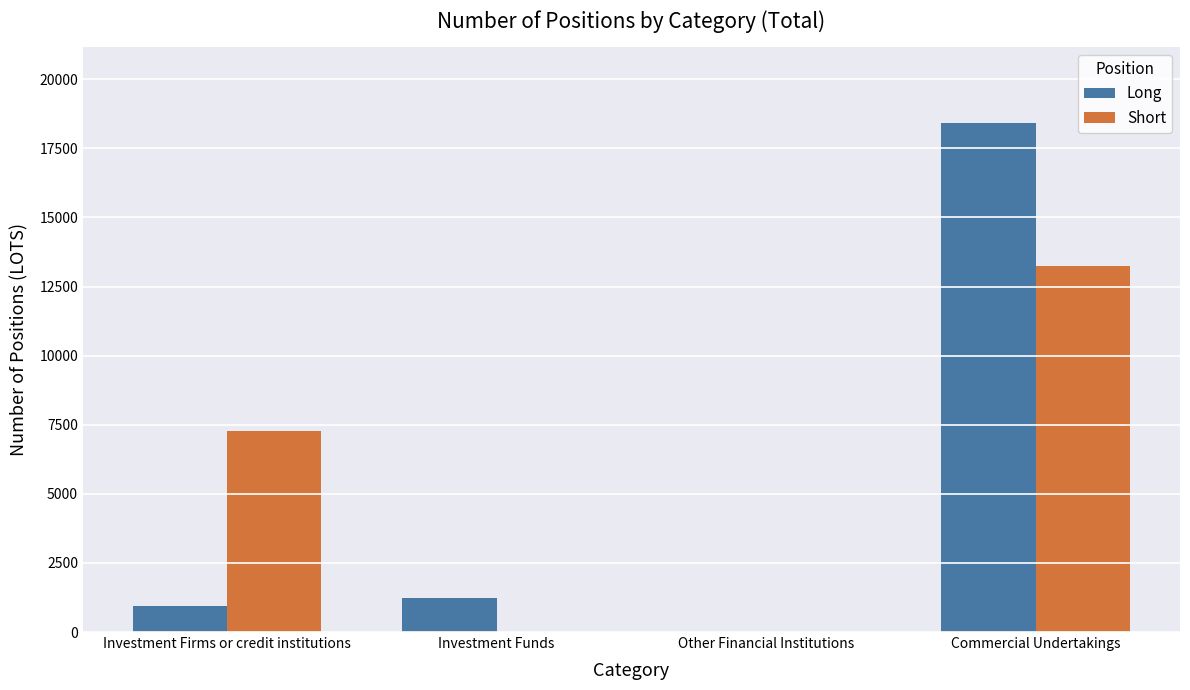

How many groups of bars are there?

4